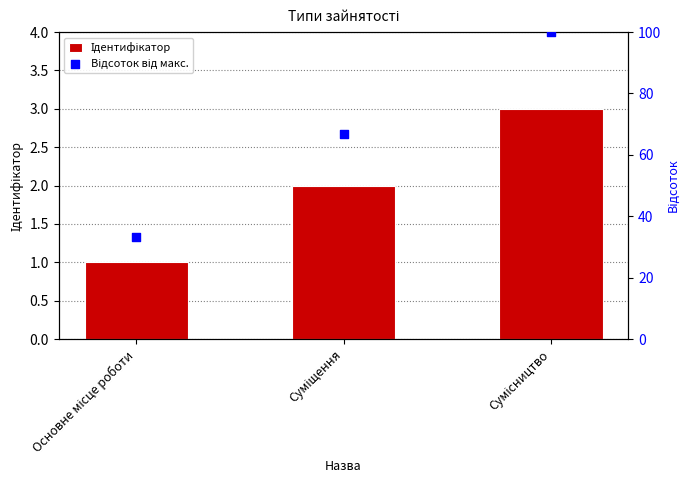

Which series reaches the minimum Y coordinate?

Ідентифікатор